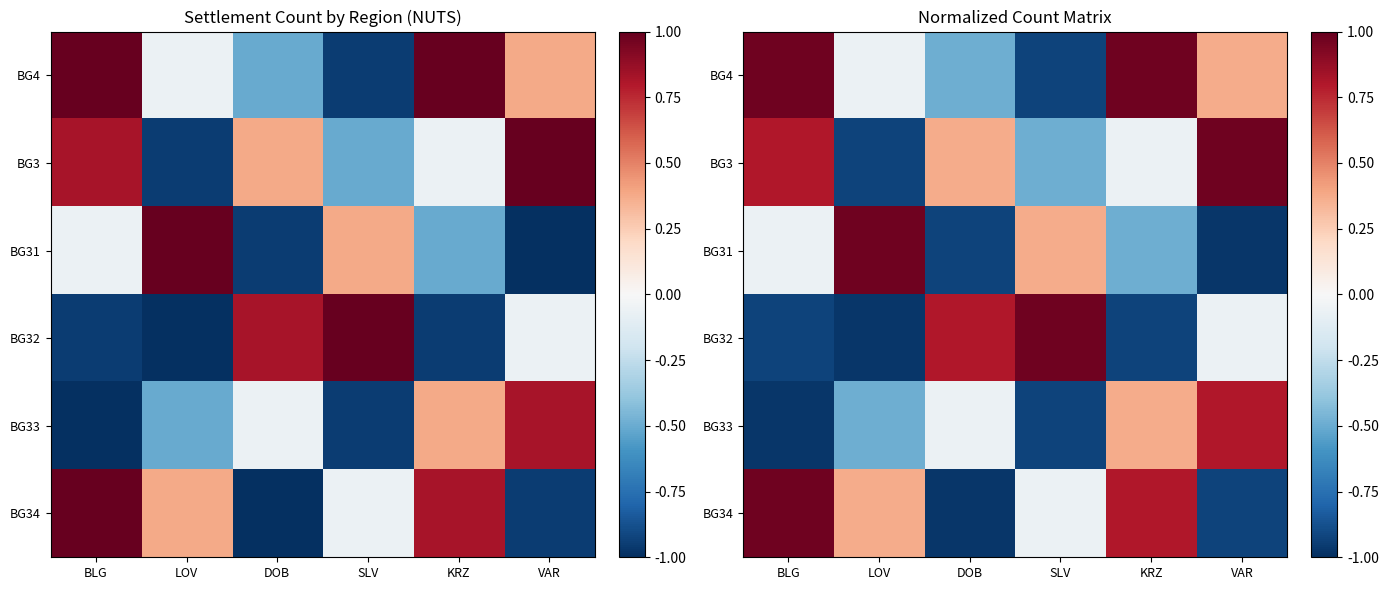

Is it true that BG32 equals -1.0 at LOV?

True